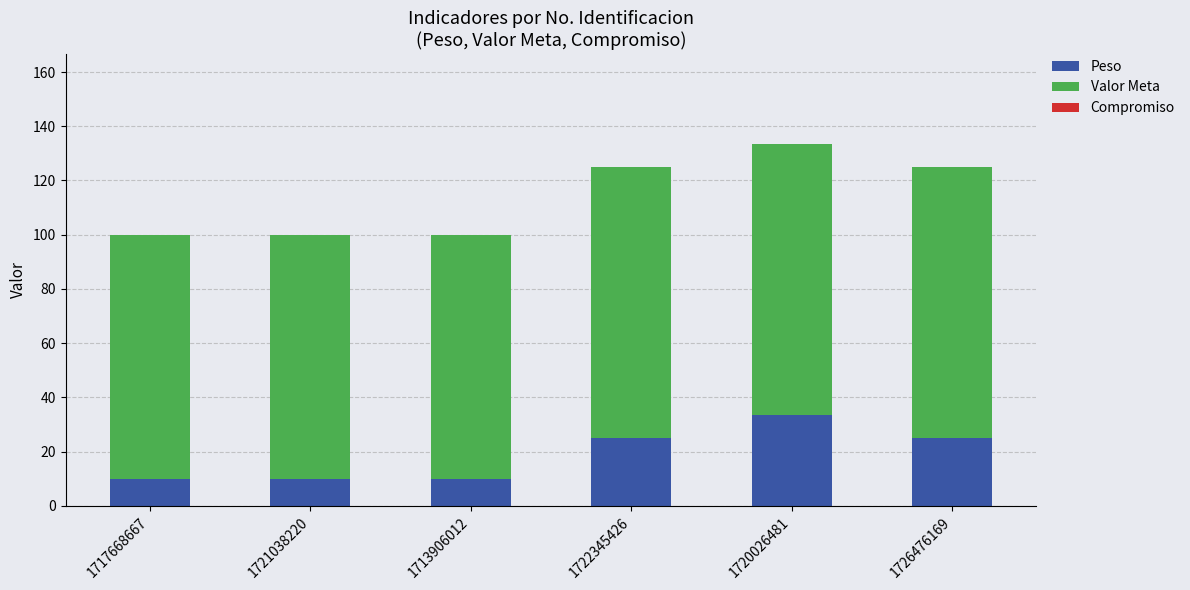

How many bars are there in total?

6